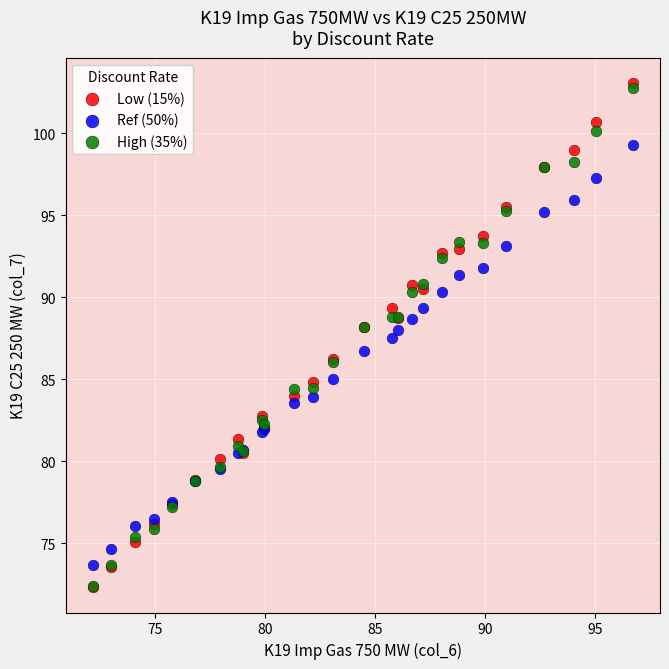

What are all the series names shown in the legend?

Low (15%), Ref (50%), High (35%)